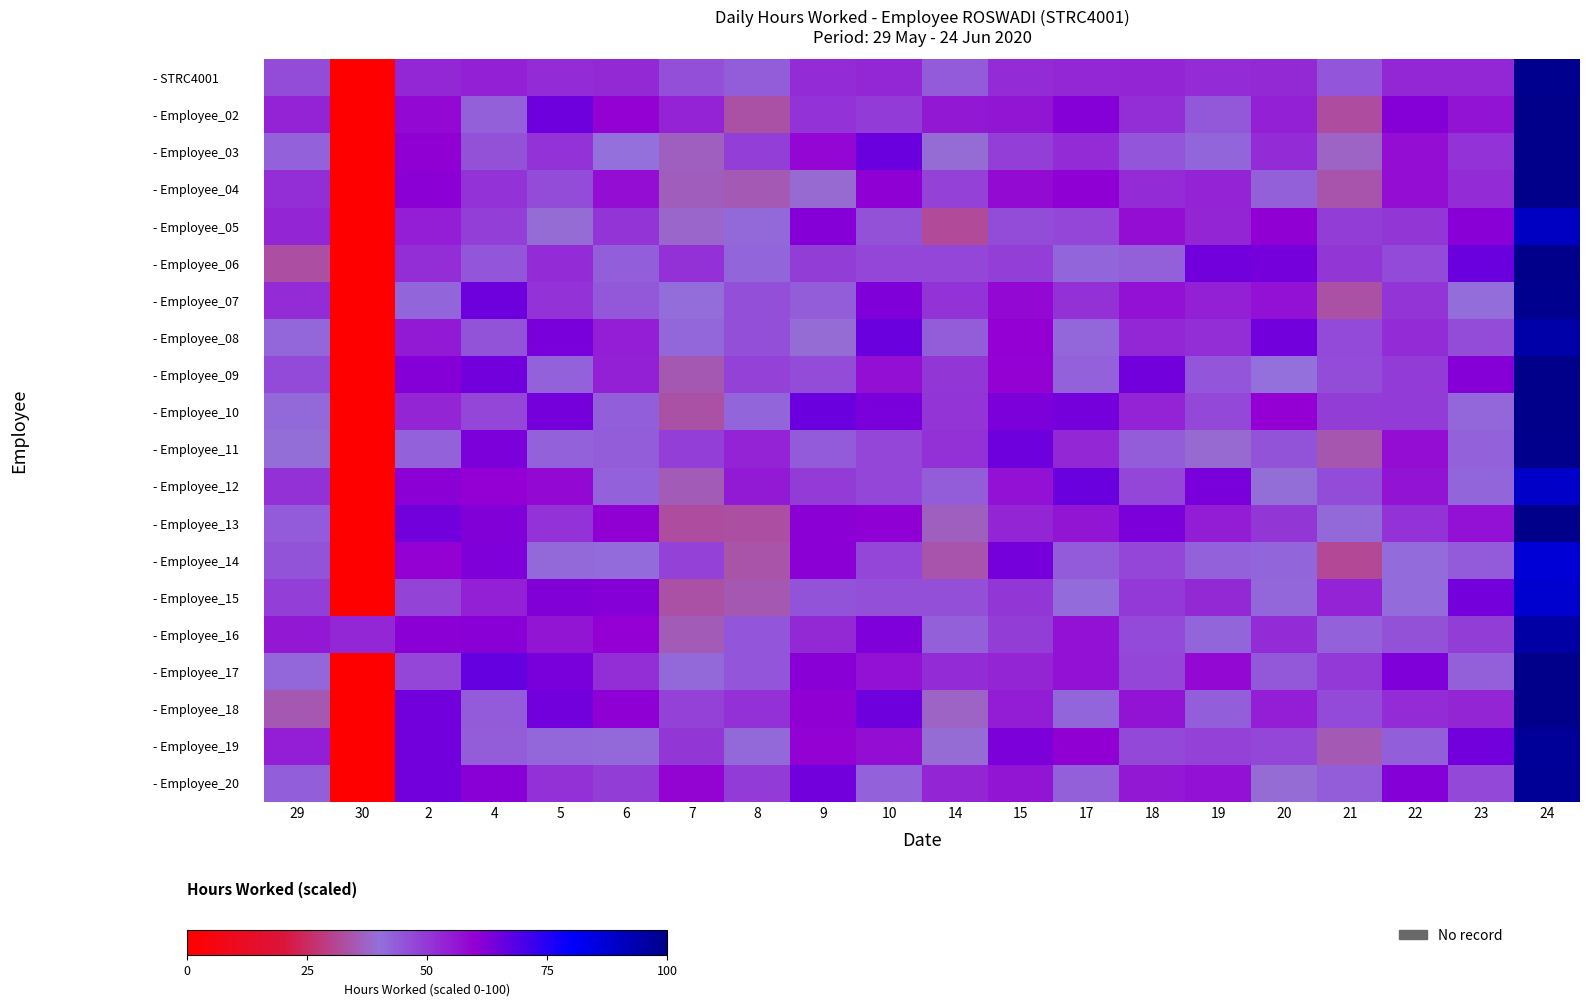

Count the number of data series in this chart.

20